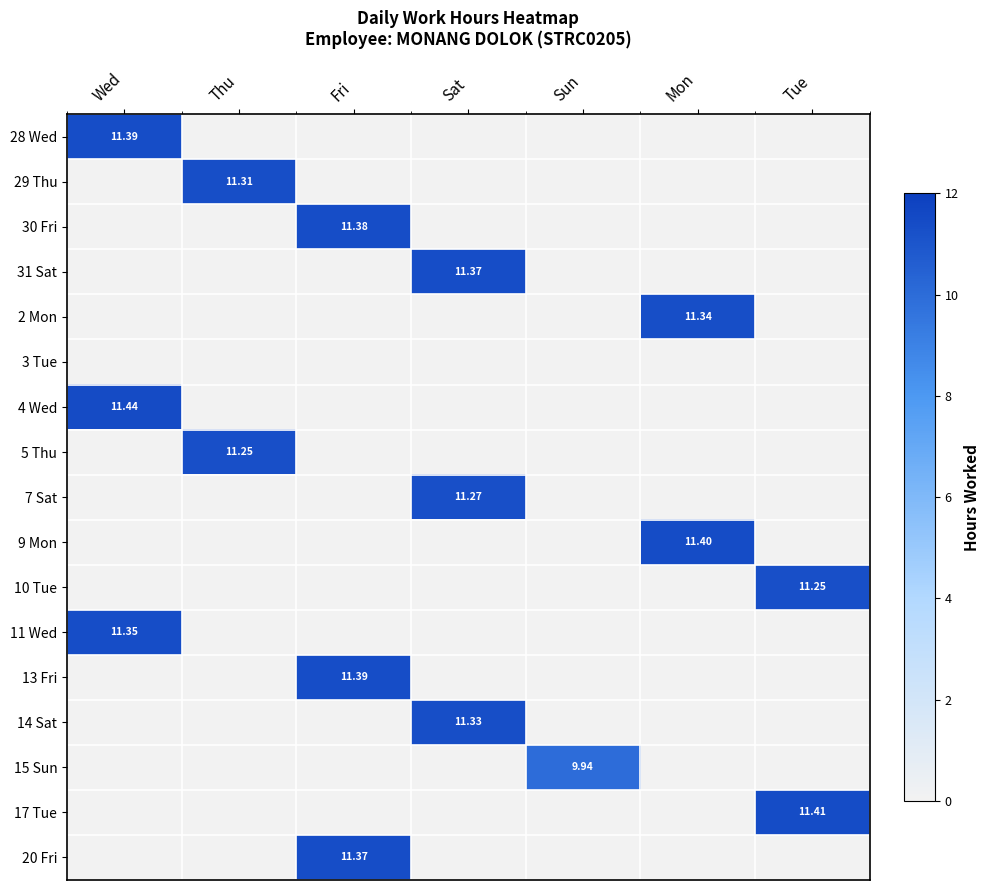

How many values in 4 Wed are above zero?

1